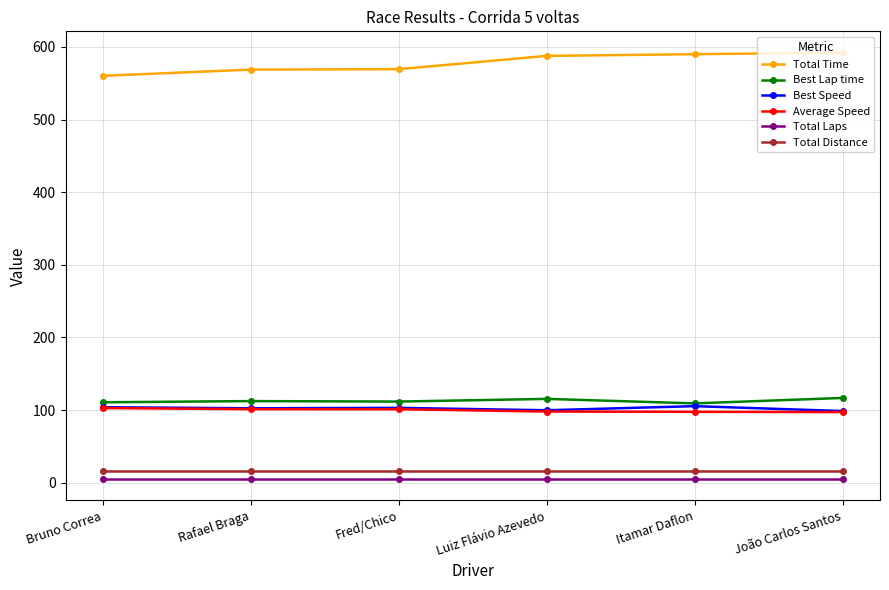

What is the average value of the Best Lap time series?

112.7